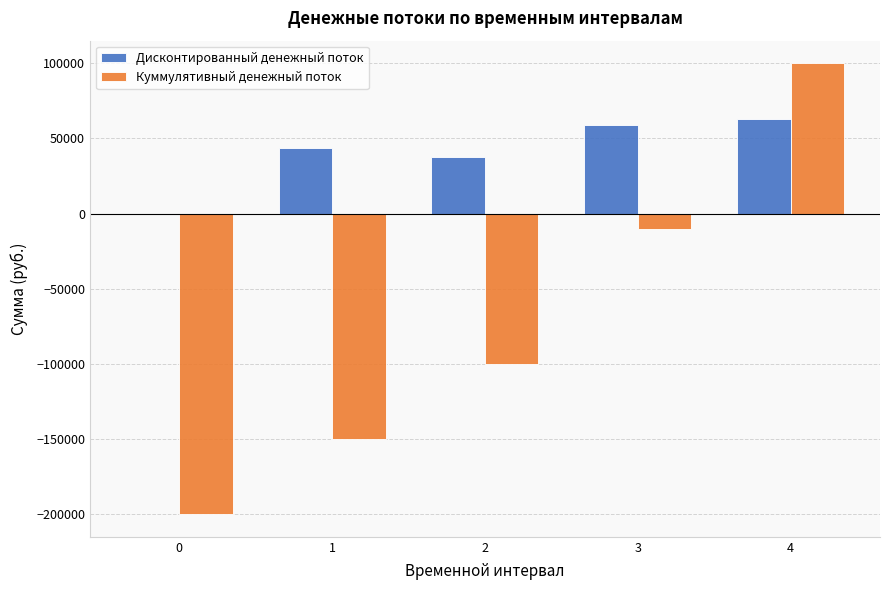

What are all the series names shown in the legend?

Дисконтированный денежный поток, Куммулятивный денежный поток